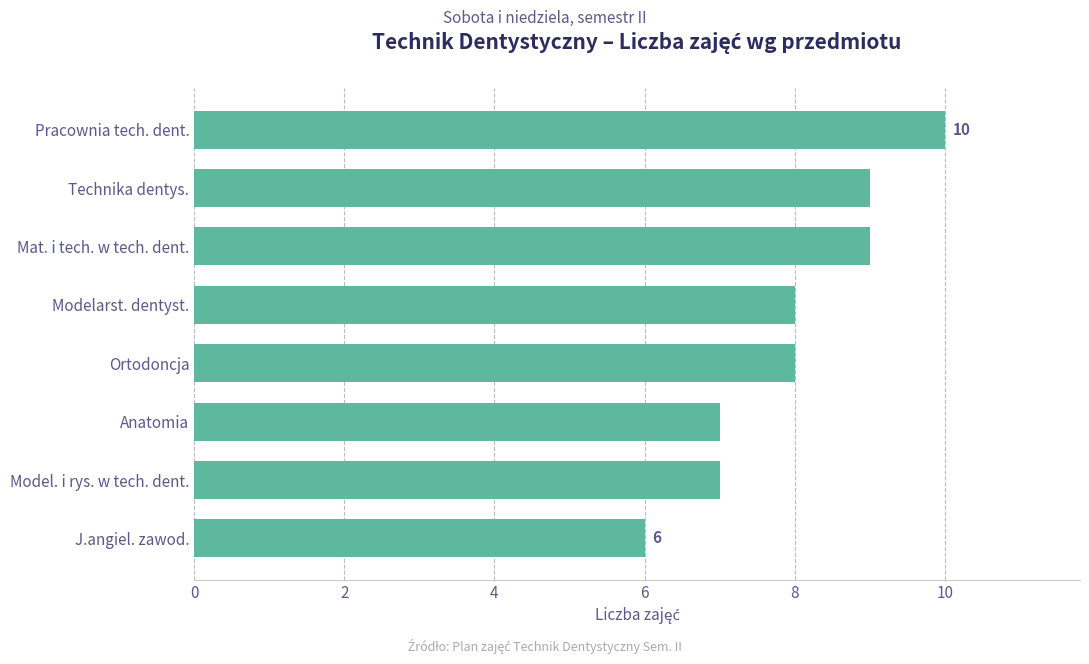

Reading top to bottom, what are all the values shown in this chart?

10	9	9	8	8	7	7	6